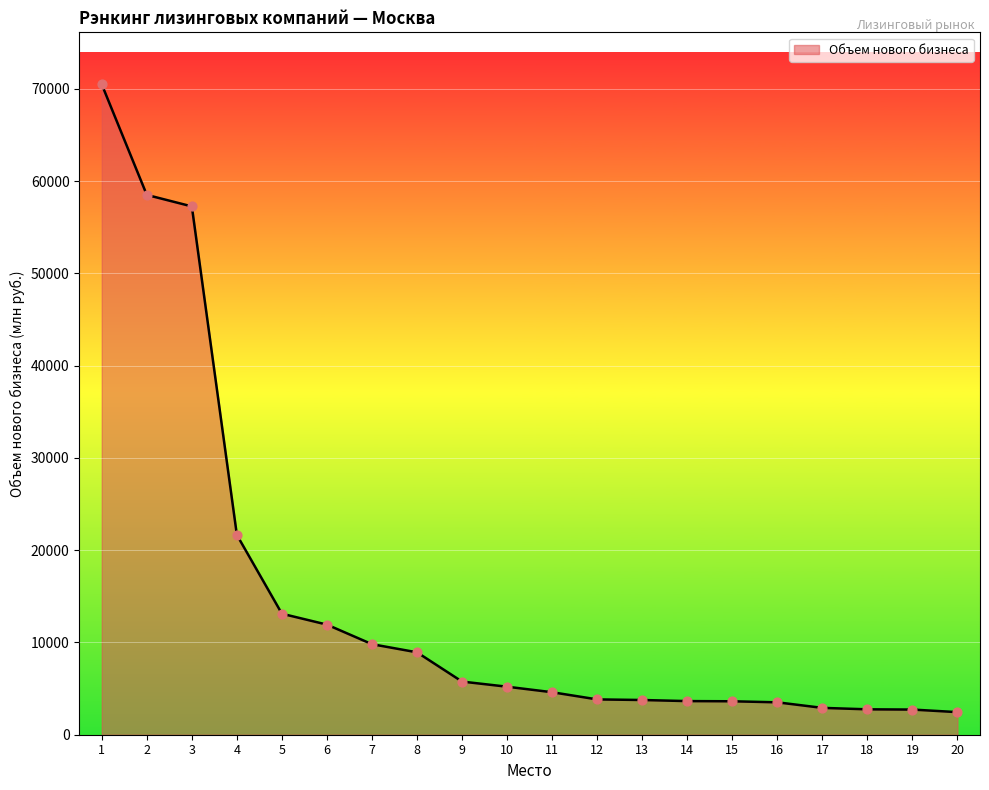

Which has a higher value, 15 or 3?

3